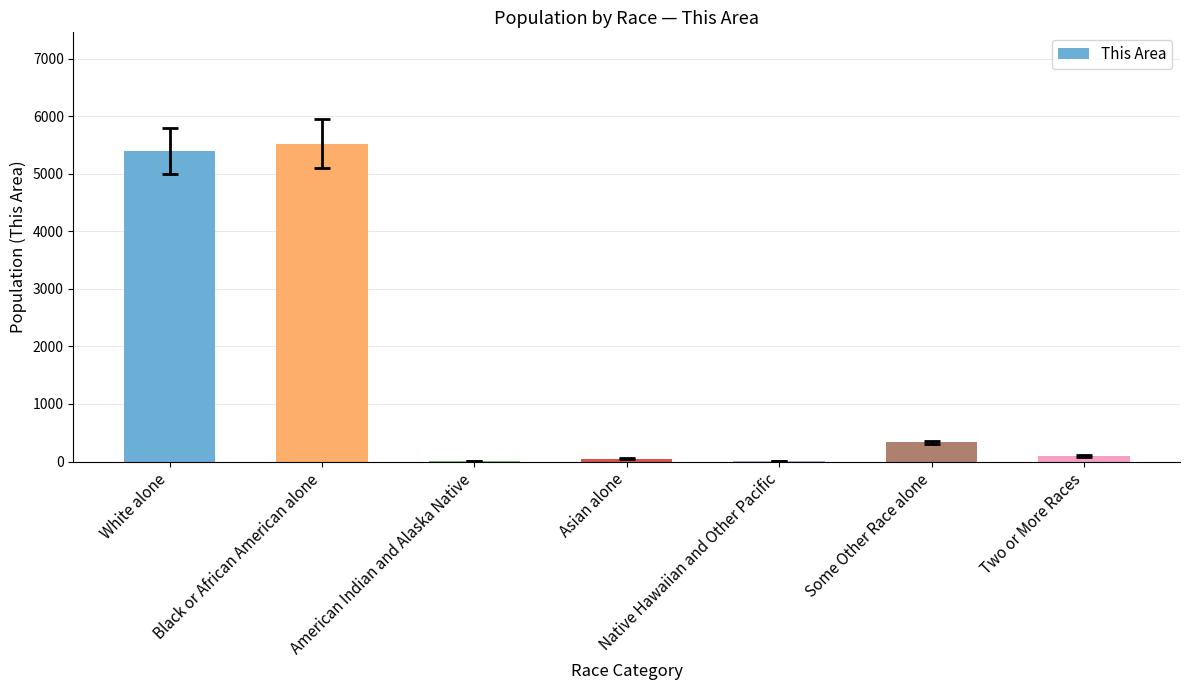

What is the maximum value shown in the chart?

5522